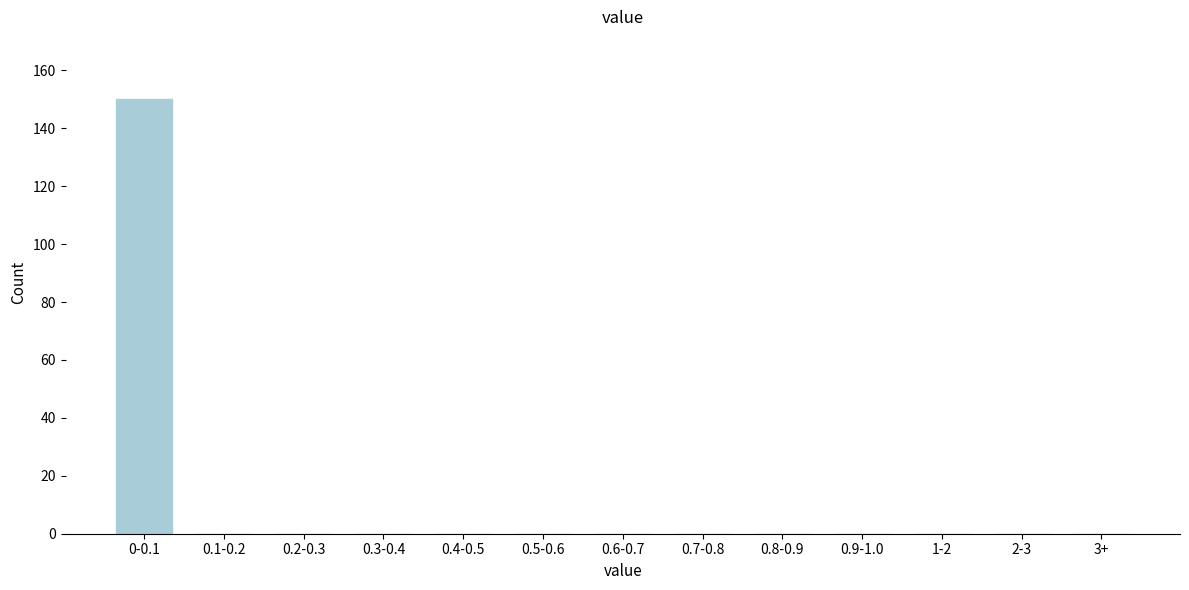

Reading right to left, transcribe all the data shown in this chart.

3+=0	2-3=0	1-2=0	0.9-1.0=0	0.8-0.9=0	0.7-0.8=0	0.6-0.7=0	0.5-0.6=0	0.4-0.5=0	0.3-0.4=0	0.2-0.3=0	0.1-0.2=0	0-0.1=150